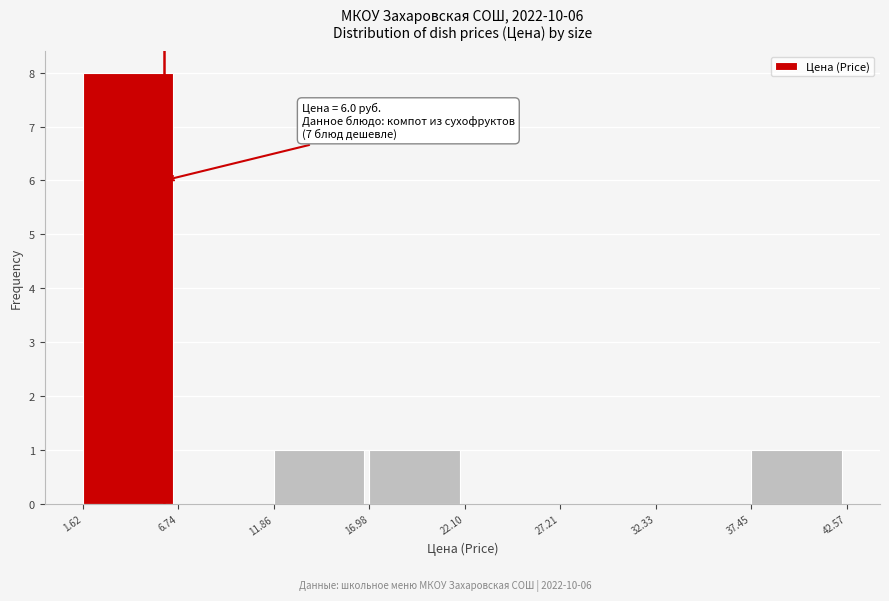

Over which range of the x-axis is the bar tallest?

1.62 to 6.74